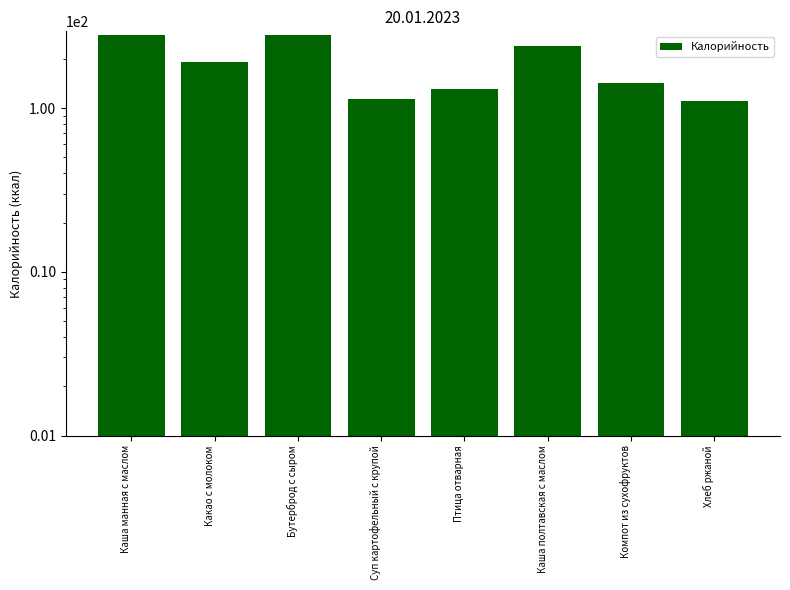

What is the minimum value shown in the chart?

111